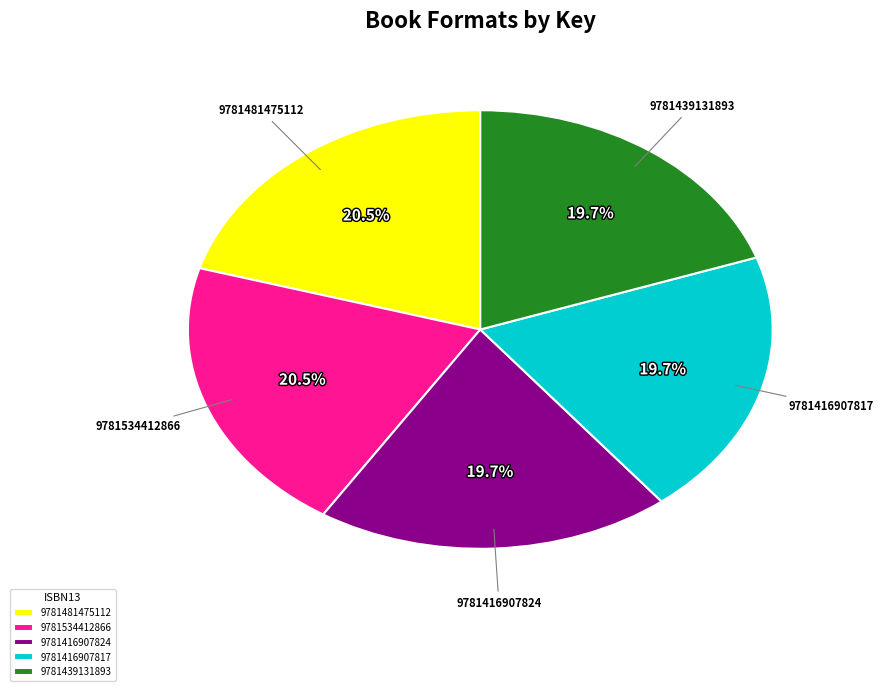

What percentage is the 9781416907824 slice, to the nearest percent?

20%